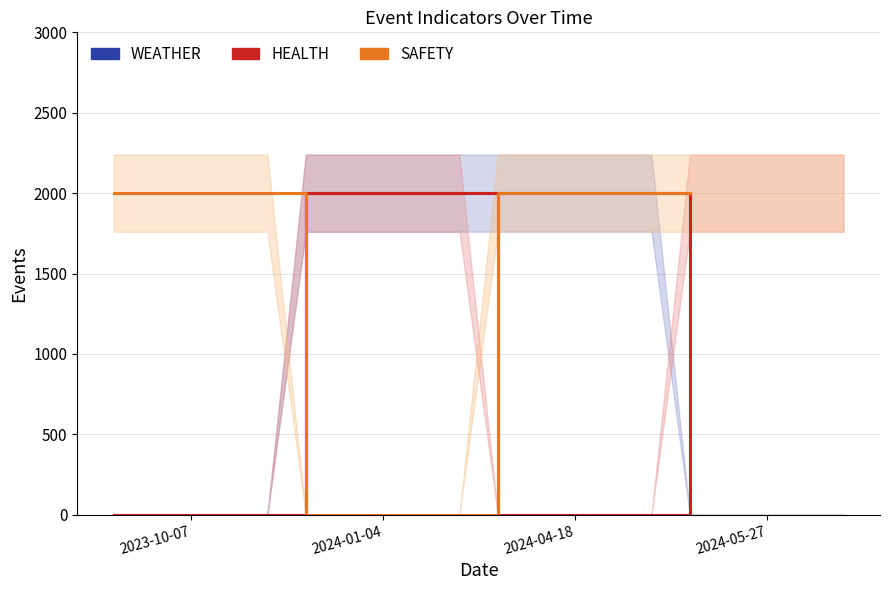

Rank the series by their maximum value, from highest to lowest.

WEATHER, HEALTH, SAFETY